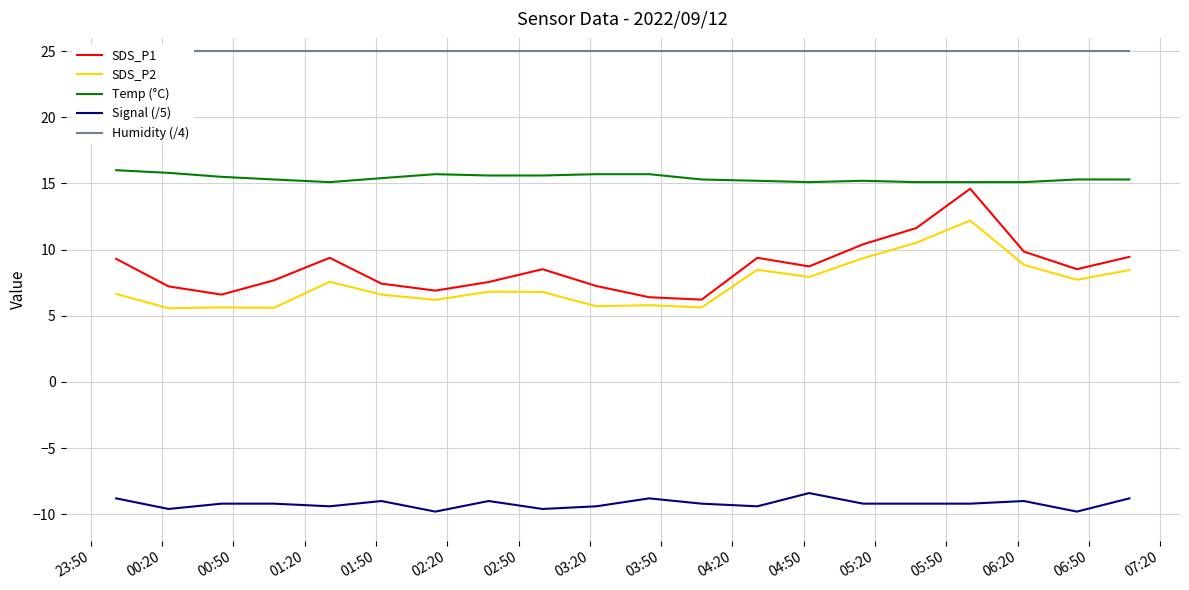

True or false: Signal (/5) and SDS_P2 cross at least once.

False